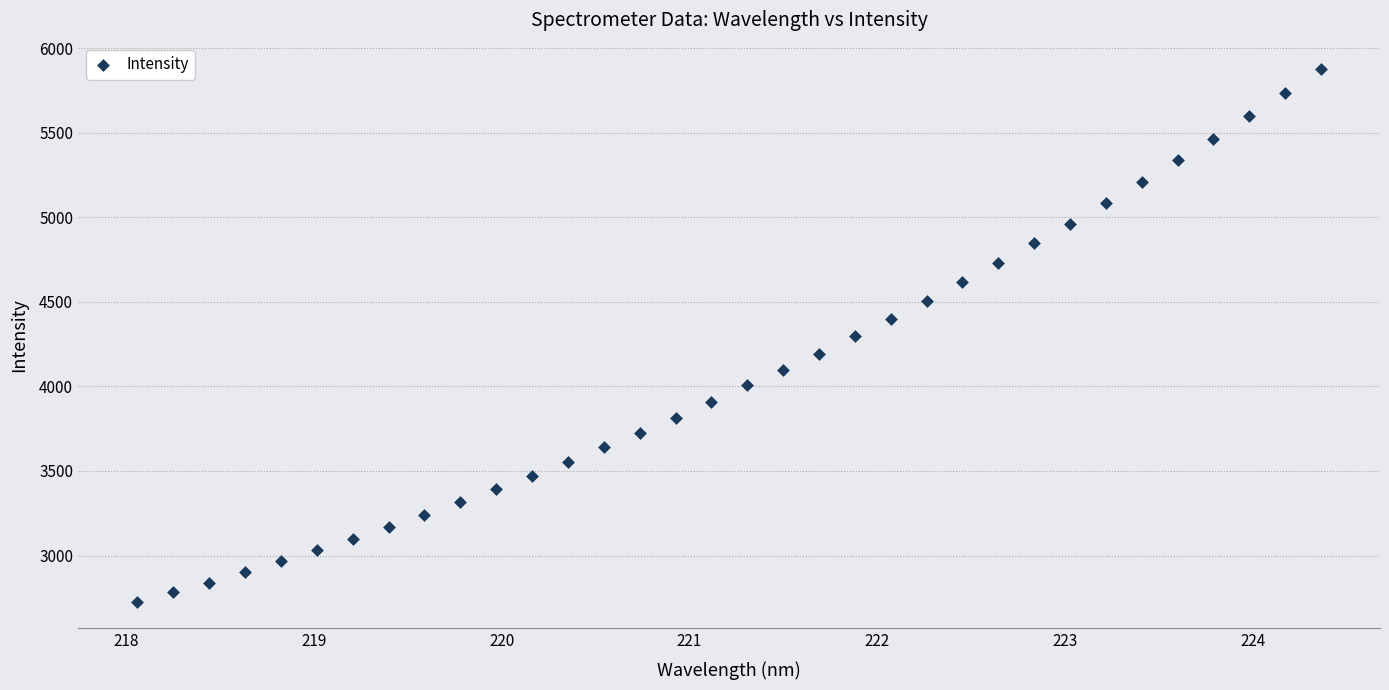

What is the range of X values (max minus min)?

6.3